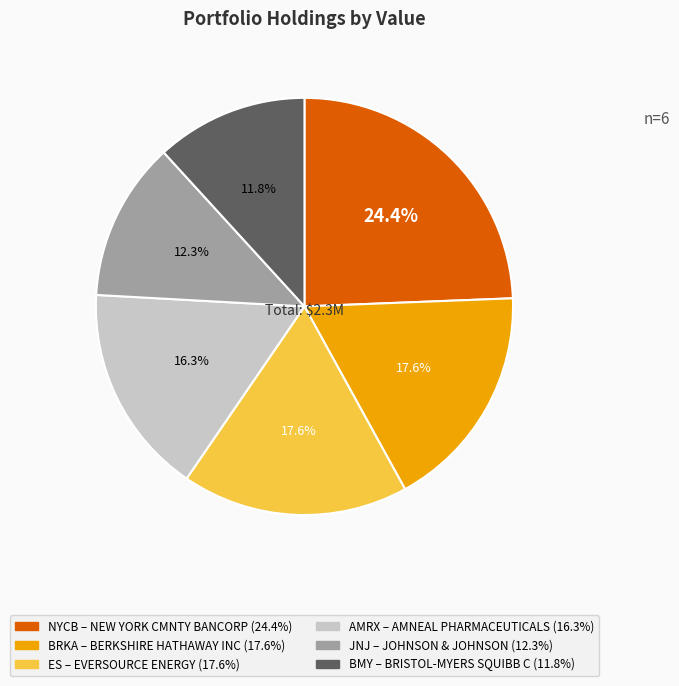

Is there any slice that represents more than half of the pie?

No